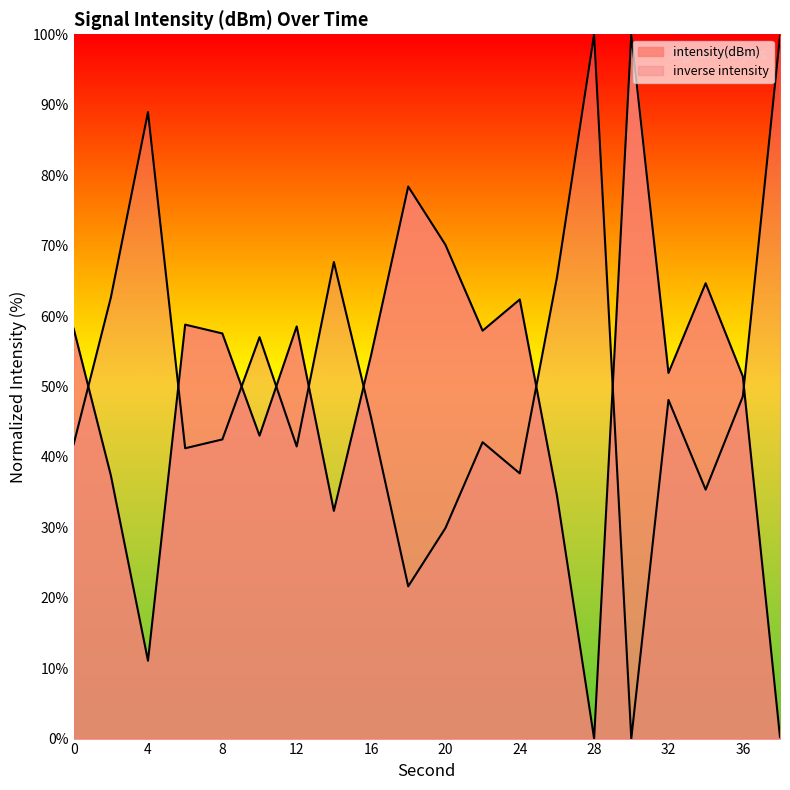

What is the average value?

49.1